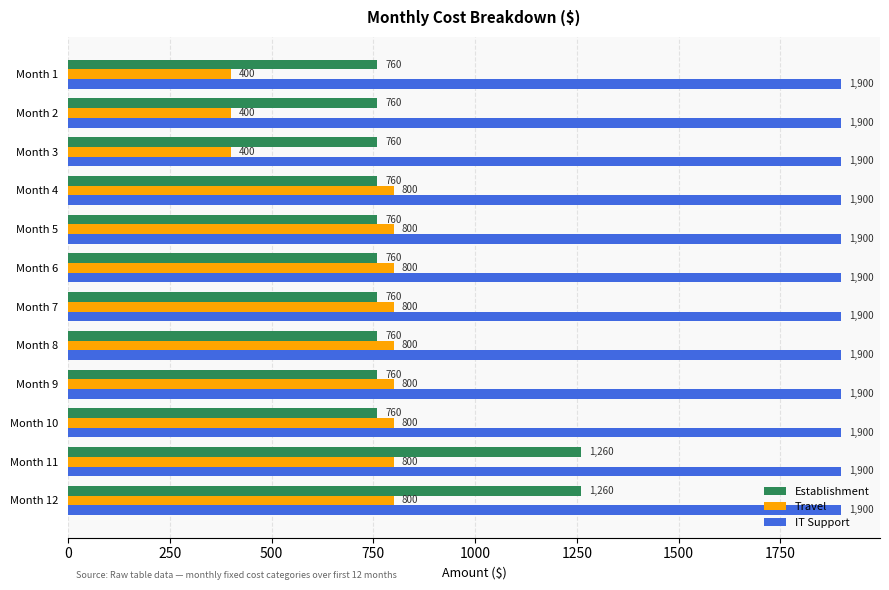

The value of Travel at Month 1 is 156. True or false?

False